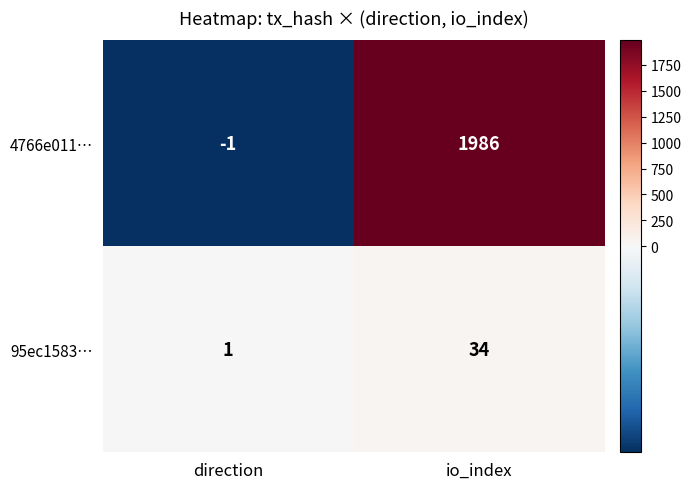

What is the sum of all 4766e011… values?

1985